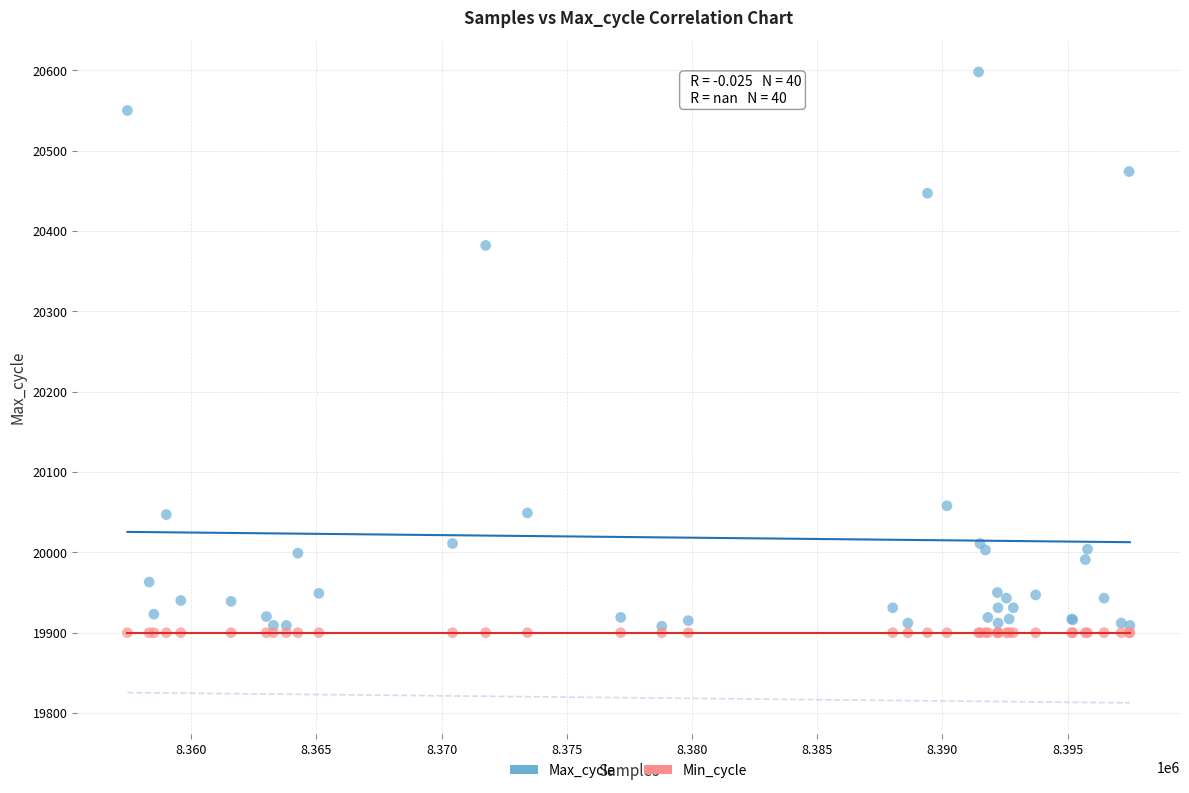

In the Max_cycle series, what Y value is closest to 20253?

20382